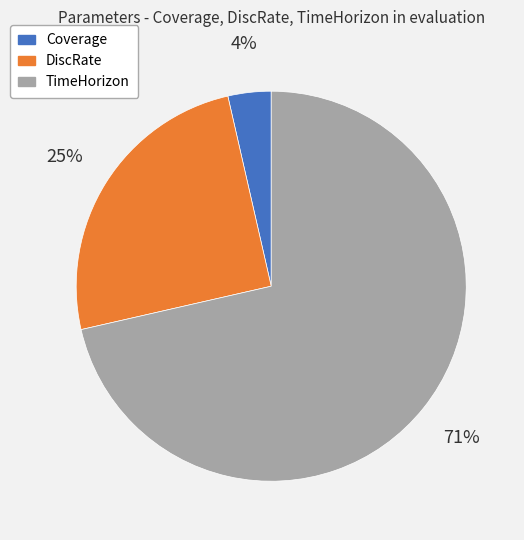

To the nearest percent, what percentage of the pie is Coverage?

4%